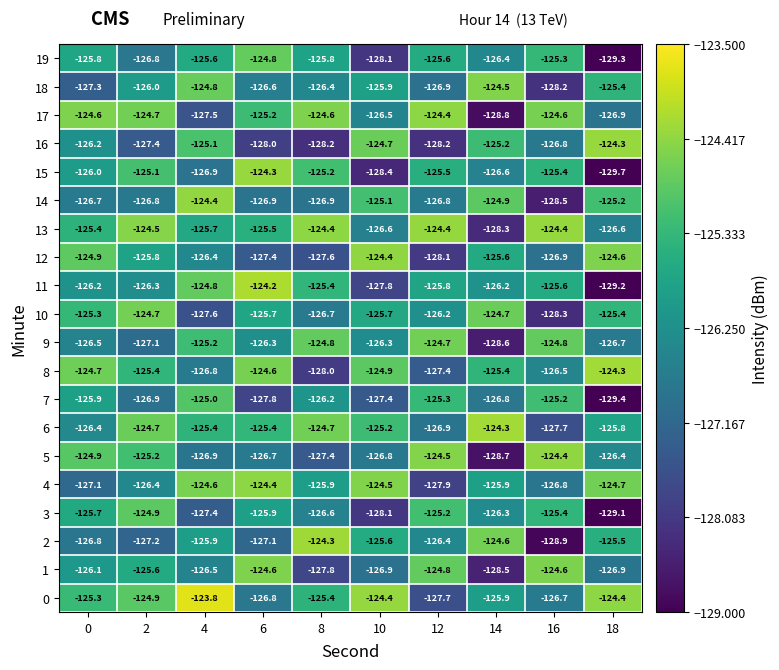

At which label does 16 reach its peak?

18